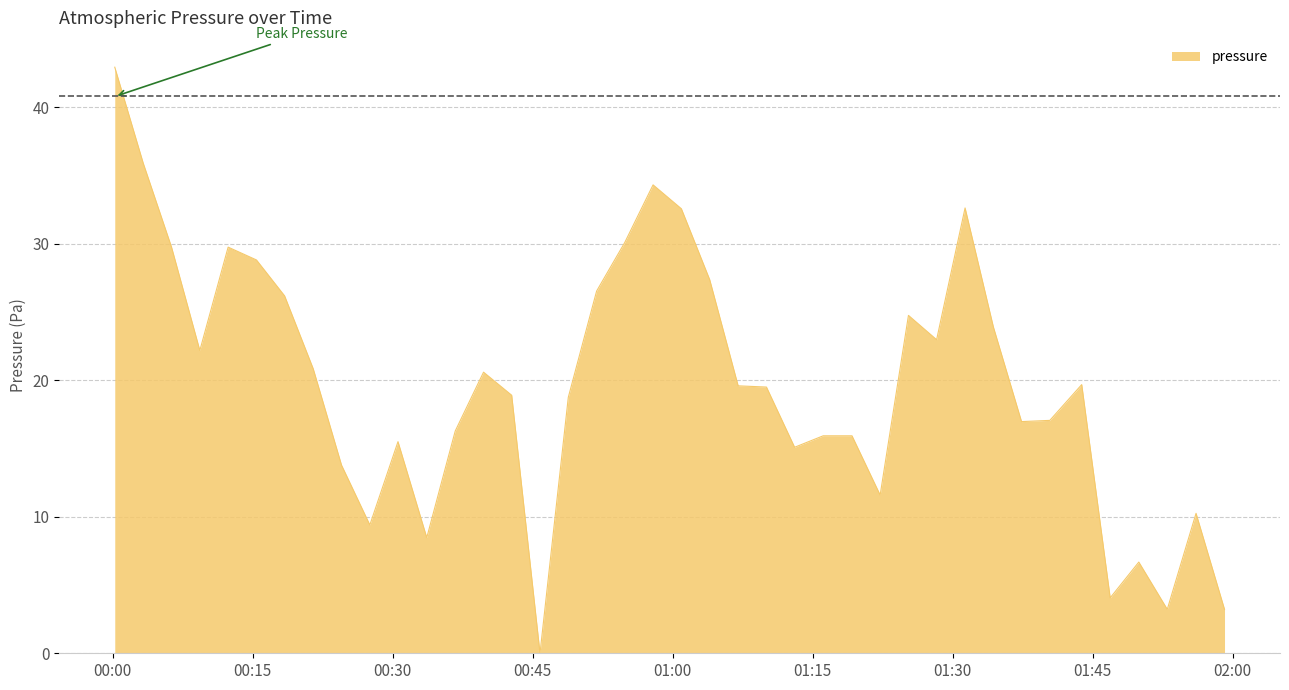

What is the maximum value shown in the chart?

42.9